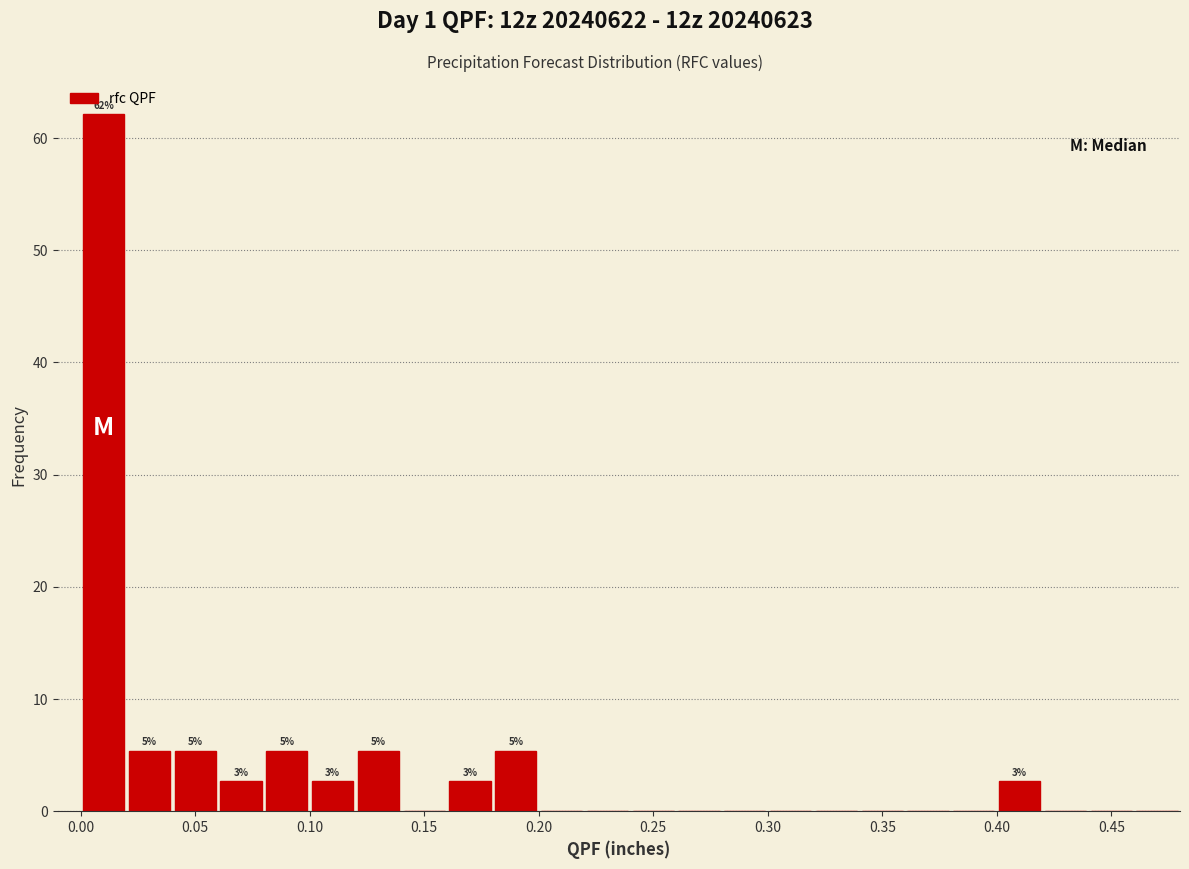

Which range on the x-axis has the tallest bar?

0.00 to 0.02